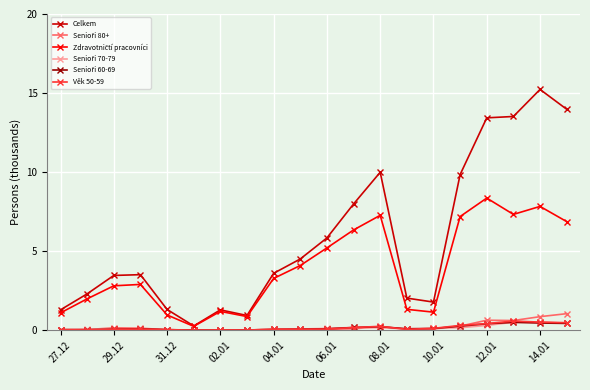

What is the value of the Celkem point at the 16th from the left?

9.8